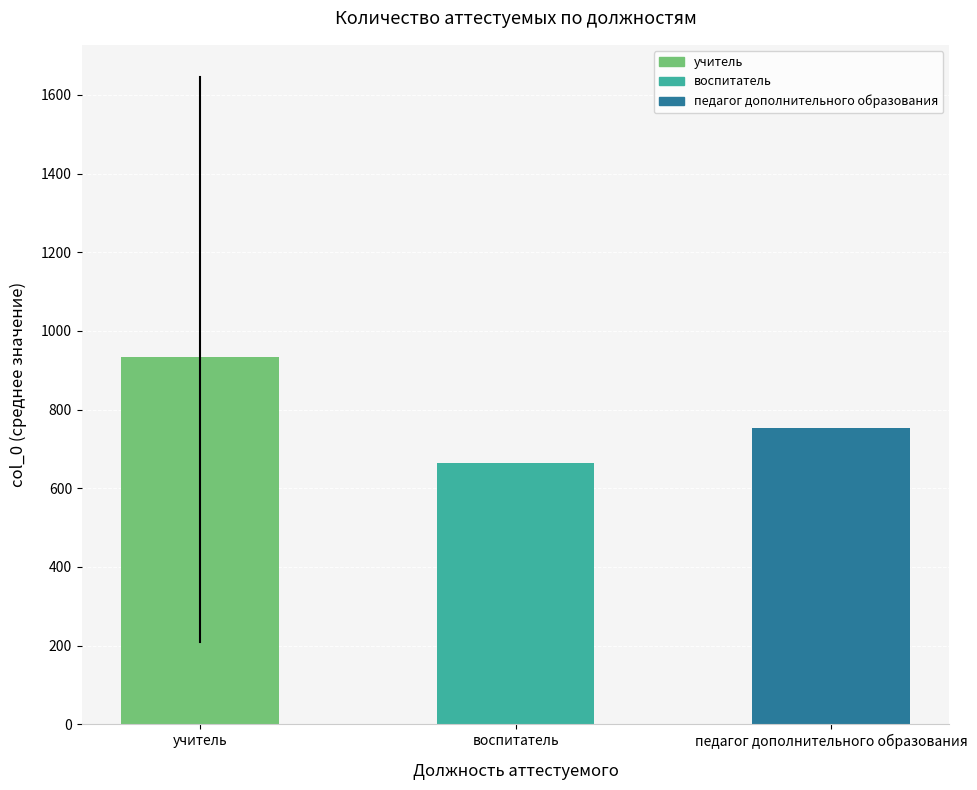

What is the difference between the maximum and minimum values?

268.3